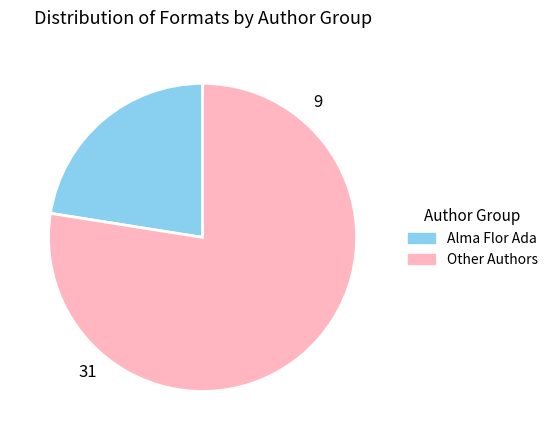

Does any single category account for the majority?

Yes